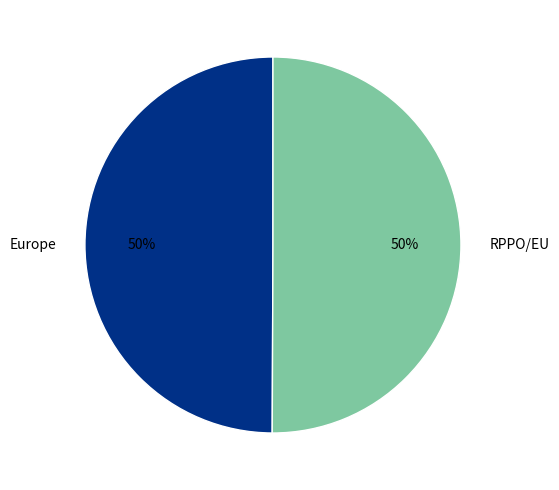

The RPPO/EU slice represents 50% of the pie. True or false?

True